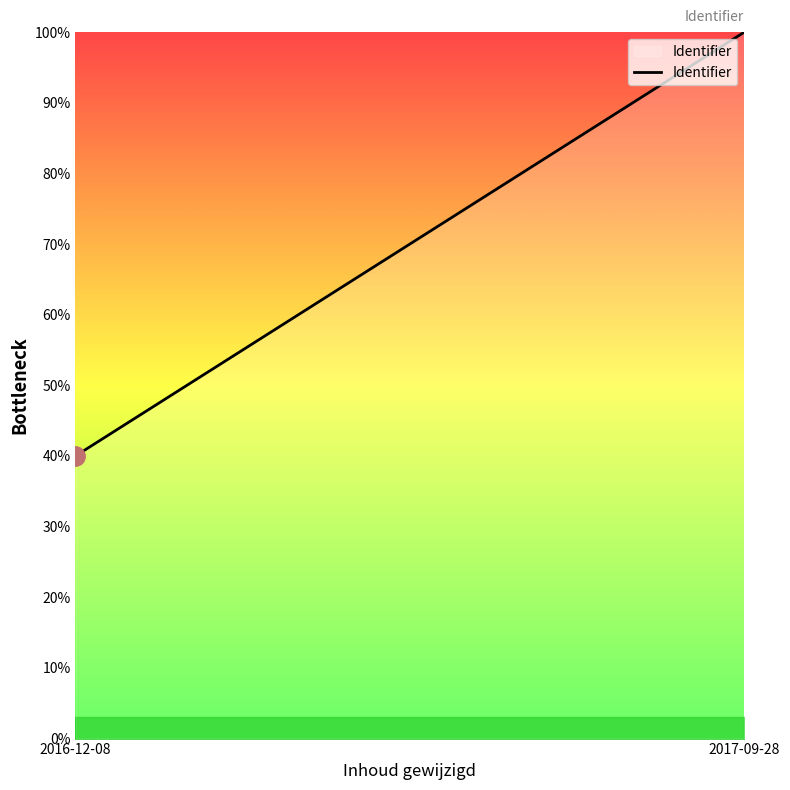

Rank the categories by value from highest to lowest.

2017-09-28, 2016-12-08